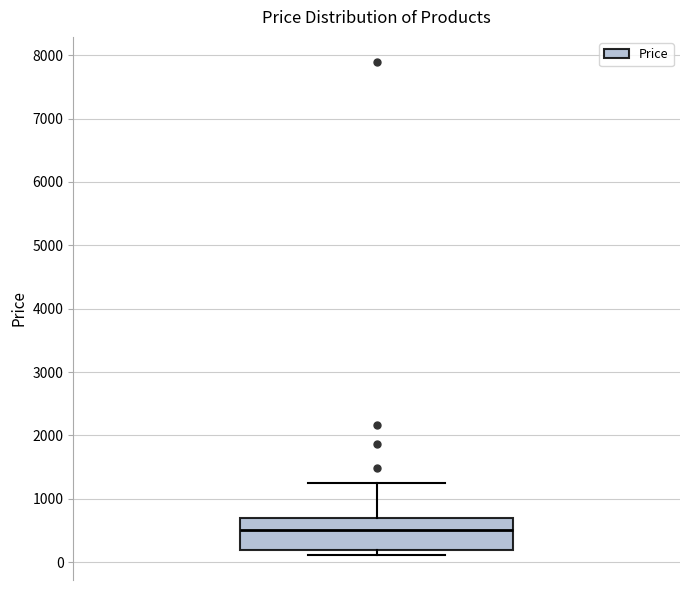

Transcribe this box plot: give where the median line is, the range the box spans, and where the two whiskers end, as read against the y-axis. The values are not printed on the chart, so give them approximately, as read against the axis.

median 500, box 200 to 700, whiskers 100 to 1300